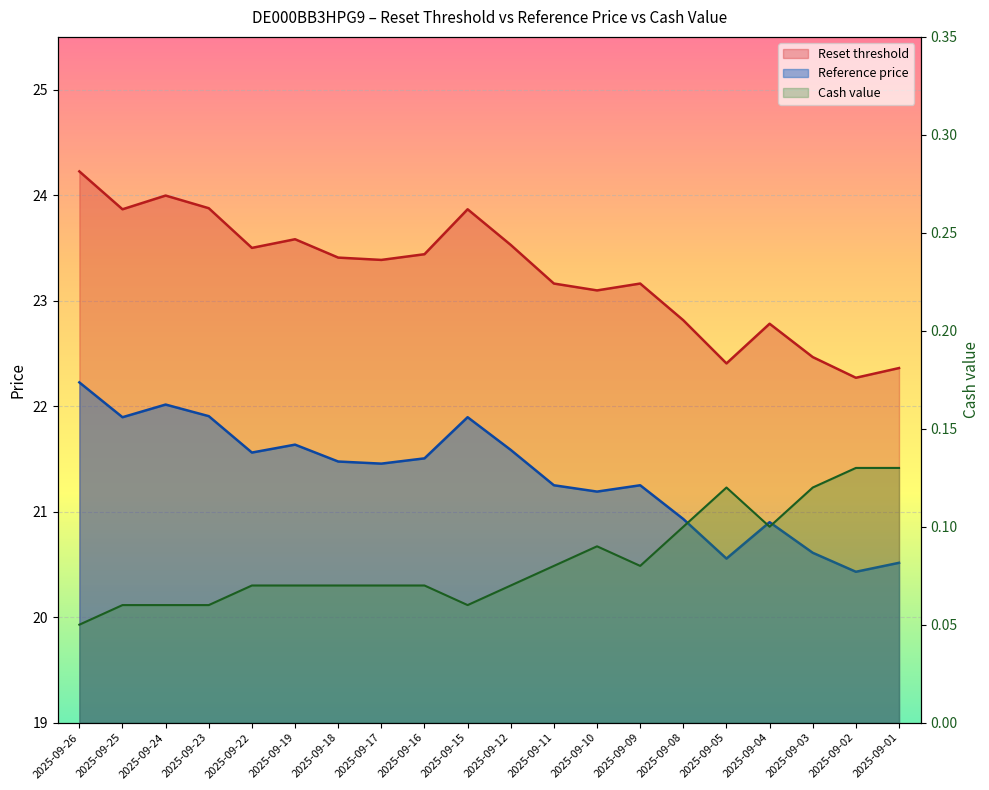

What is the average value of the Reference price series?

21.3